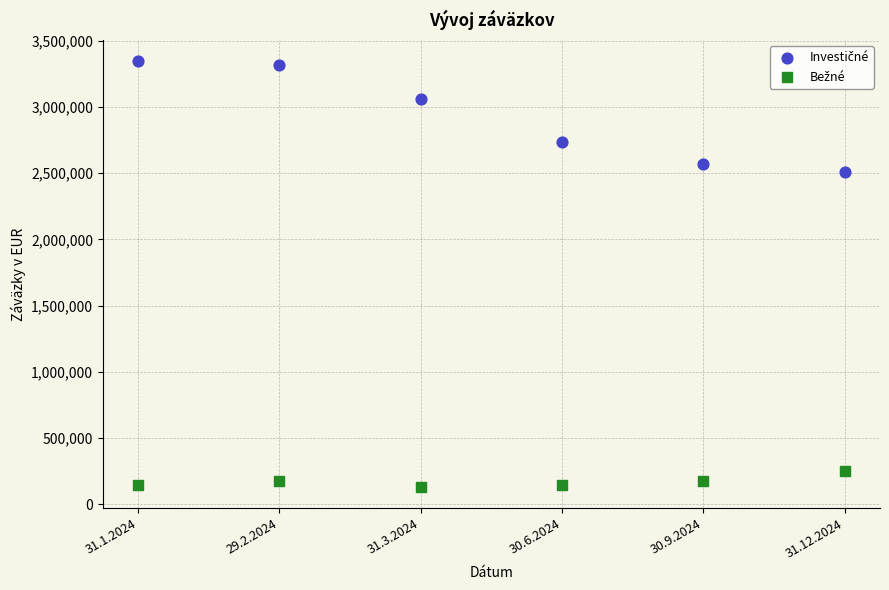

What is the X range (max minus min) for the scatter plot?

5.0